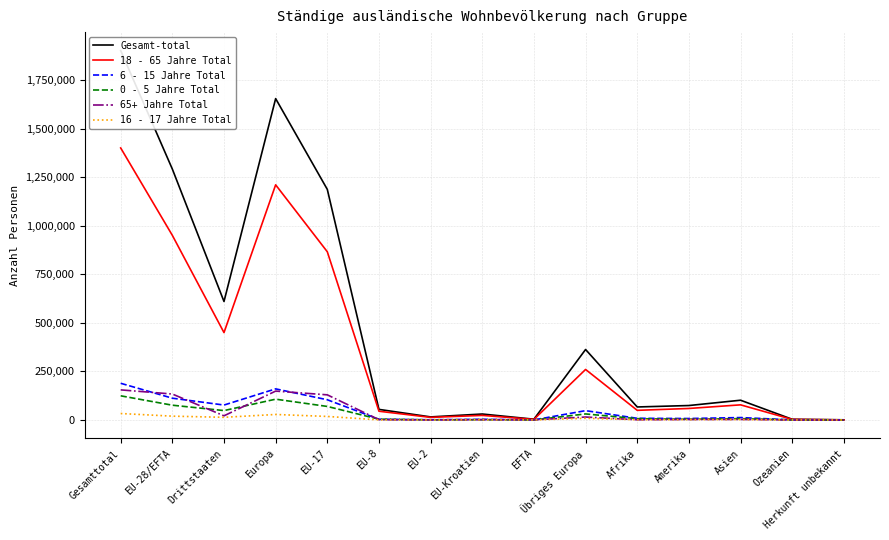

What are all the series names shown in the legend?

Gesamt-total, 18 - 65 Jahre Total, 6 - 15 Jahre Total, 0 - 5 Jahre Total, 65+ Jahre Total, 16 - 17 Jahre Total